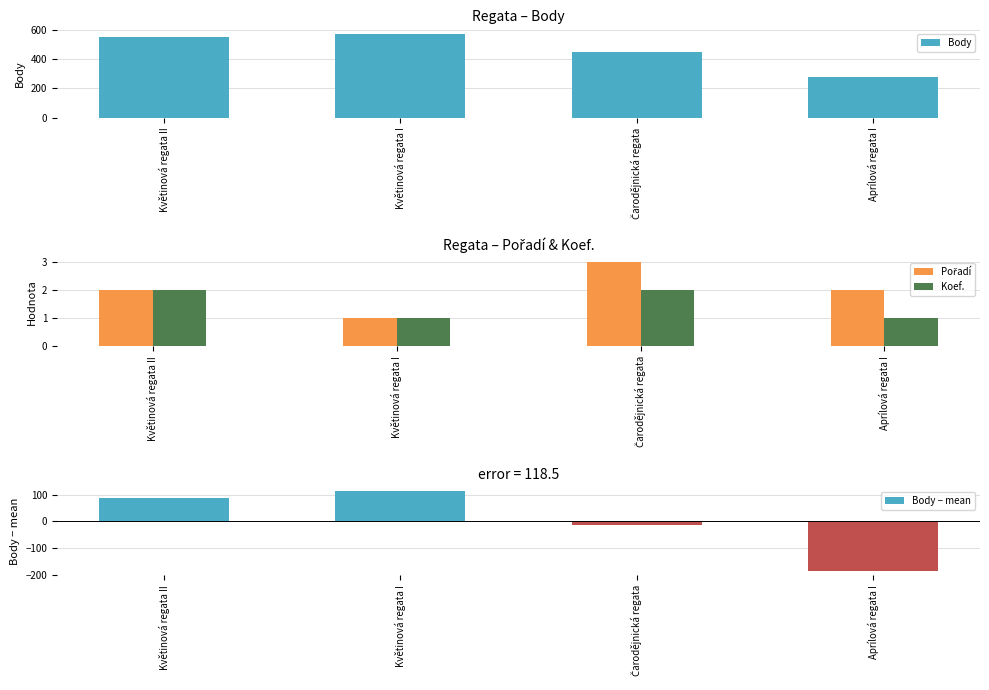

How many negative values does the Body − mean series have?

2